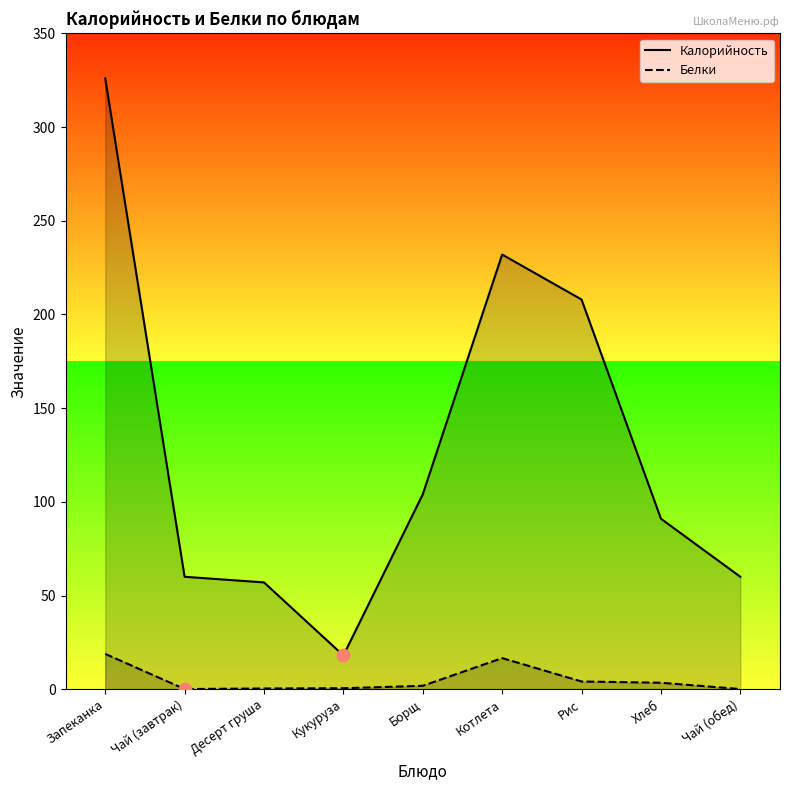

Which series has the largest total across all categories?

Калорийность